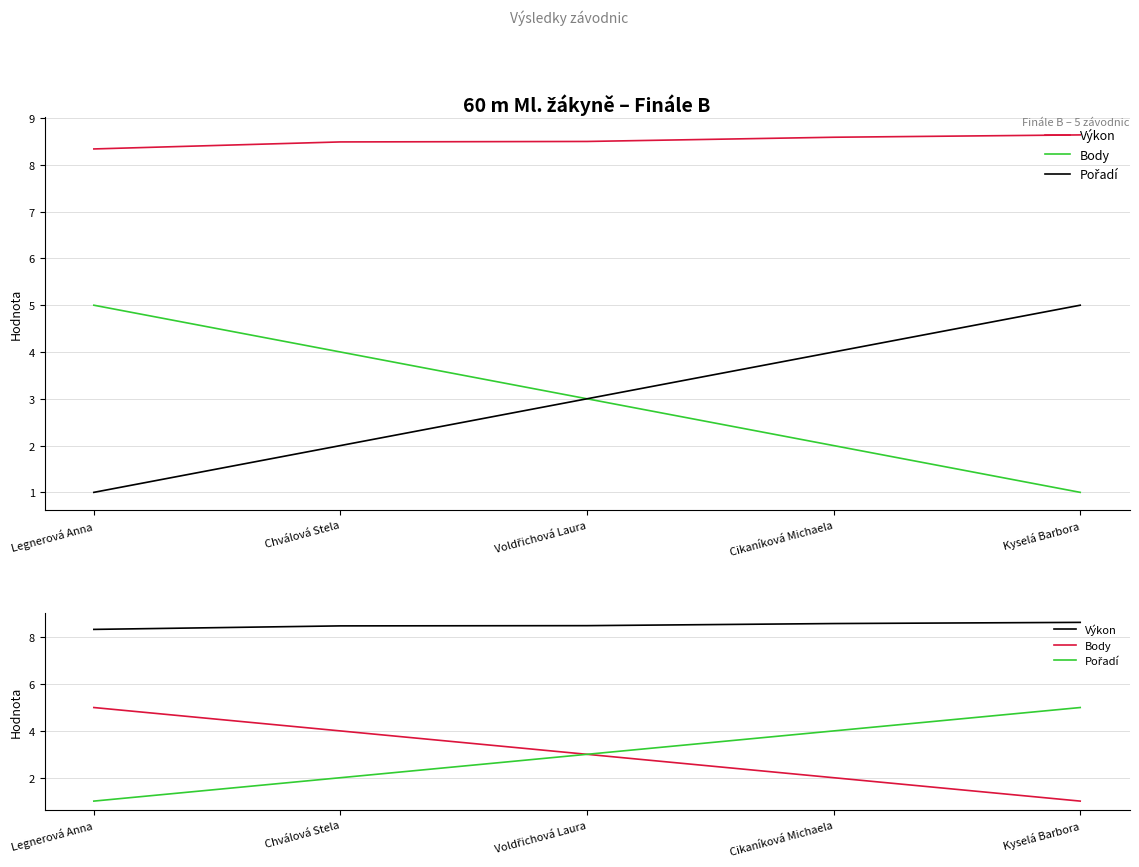

True or false: Body and Pořadí intersect in this chart.

False